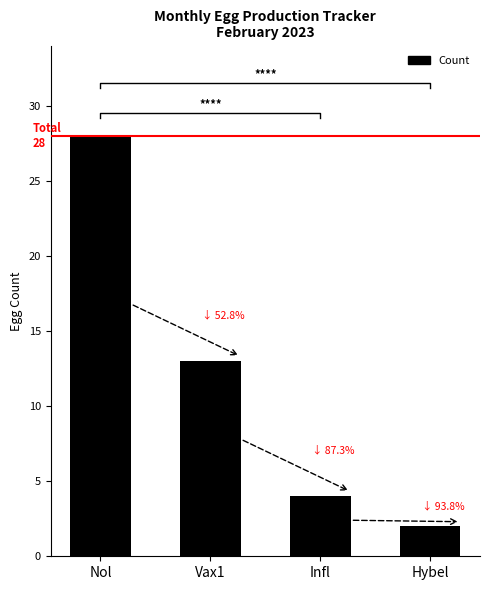

What is the sum of all values?

47